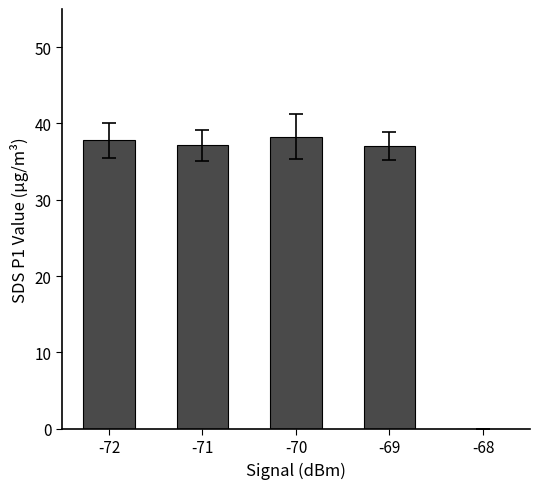

What is the difference between the values at -69 and -70?

1.2